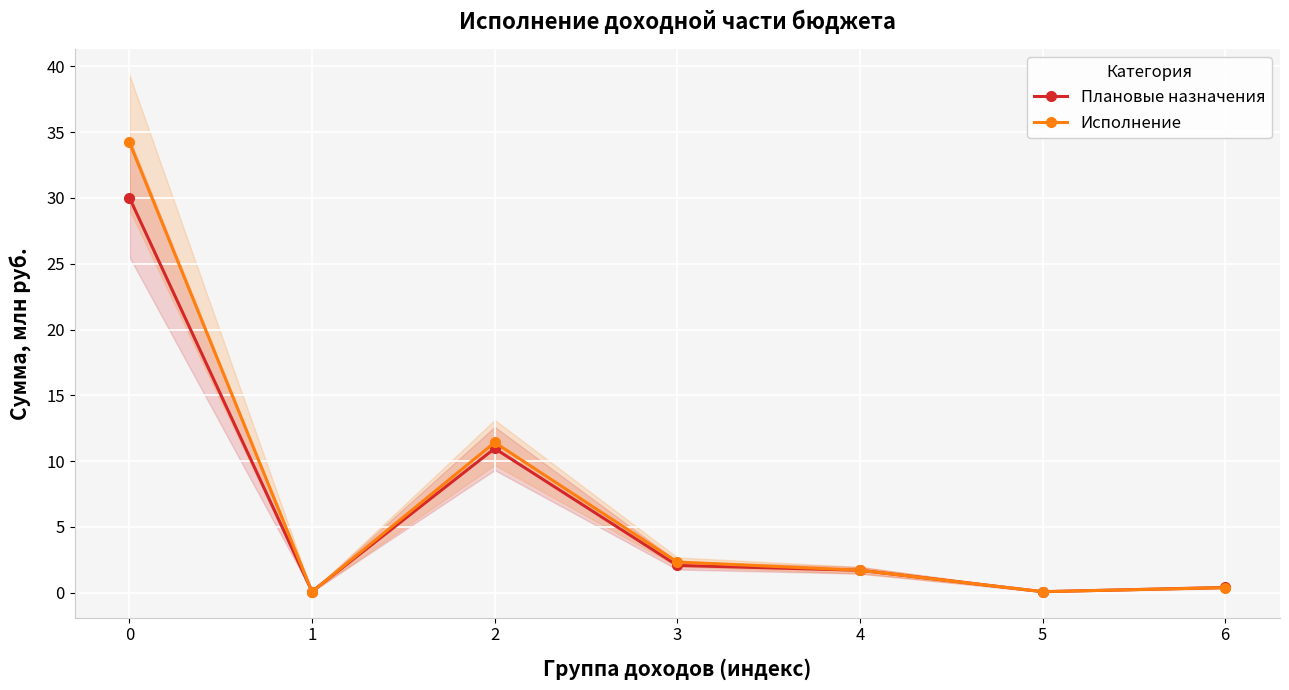

How many intersections are there between Исполнение and Плановые назначения?

3